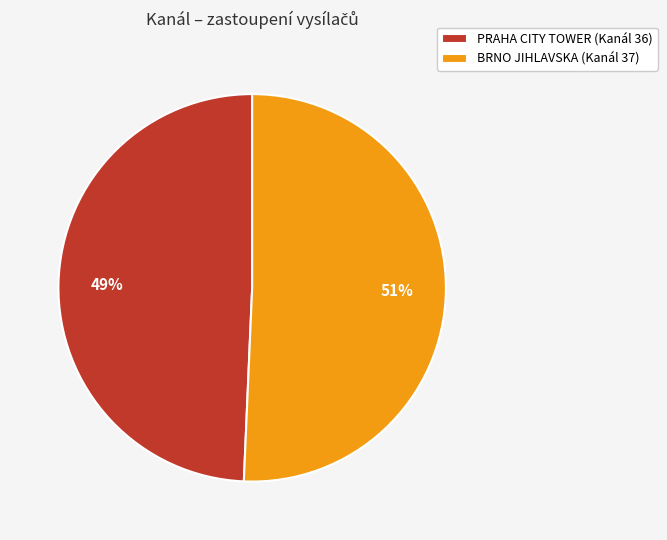

Do PRAHA CITY TOWER (Kanál 36) and BRNO JIHLAVSKA (Kanál 37) together represent more than half of the pie?

Yes